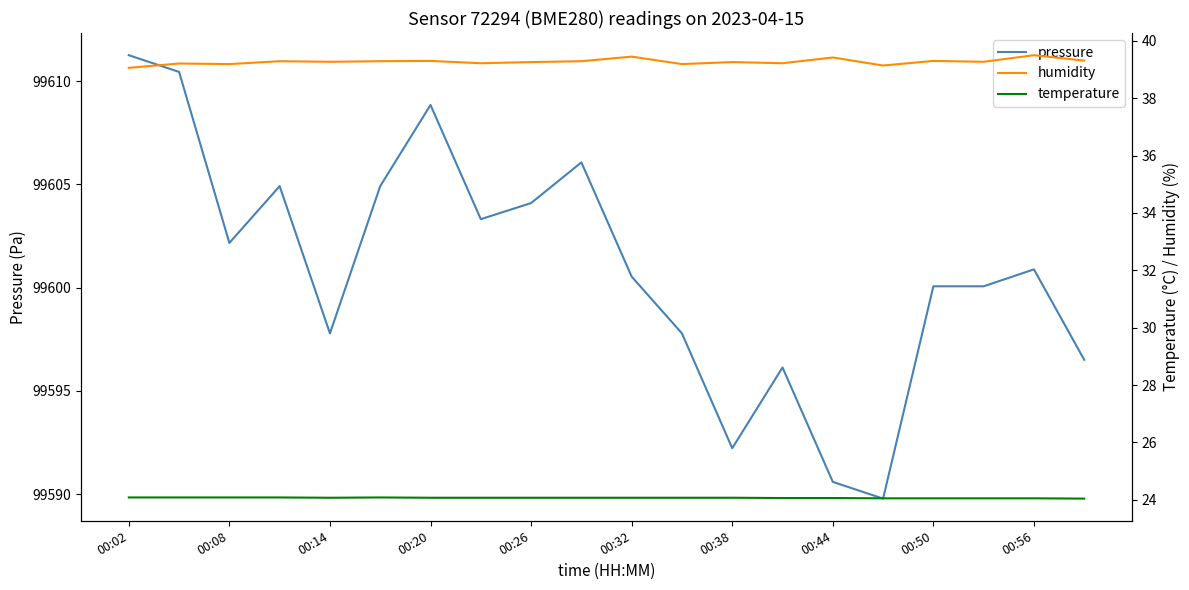

At which category does pressure reach its first local valley?

00:08